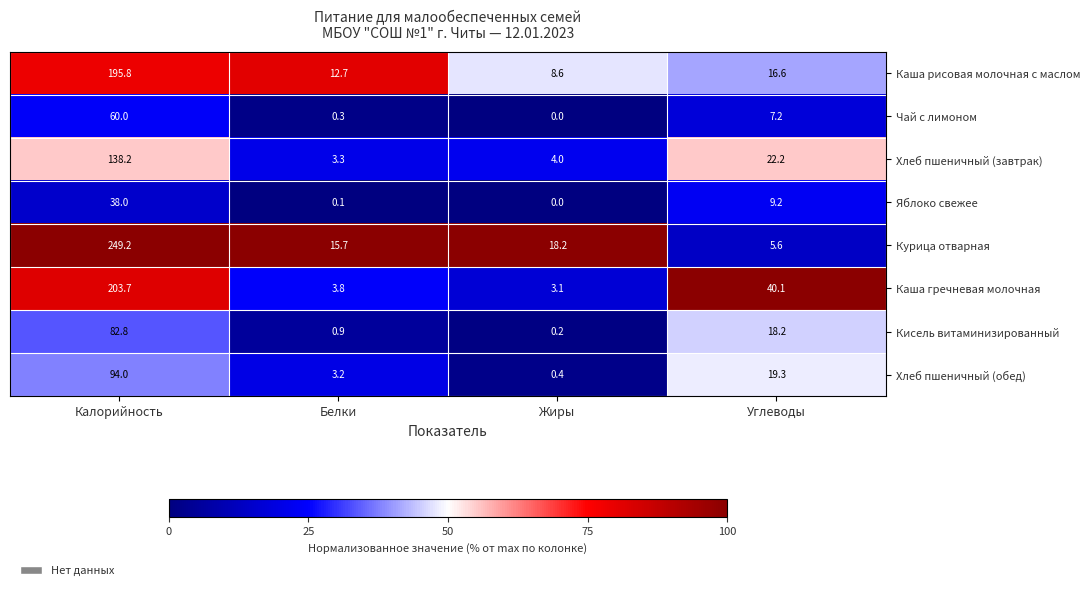

Rank the series by their maximum value, from lowest to highest.

Яблоко свежее, Чай с лимоном, Кисель витаминизированный, Хлеб пшеничный (обед), Хлеб пшеничный (завтрак), Каша рисовая молочная с маслом, Каша гречневая молочная, Курица отварная